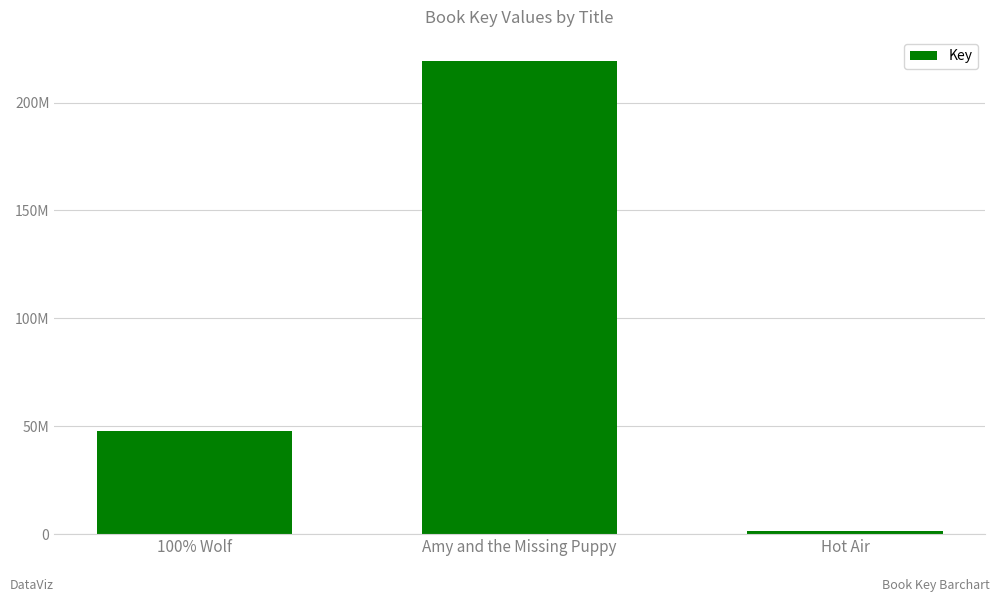

Which category has the lowest value across all series?

Hot Air